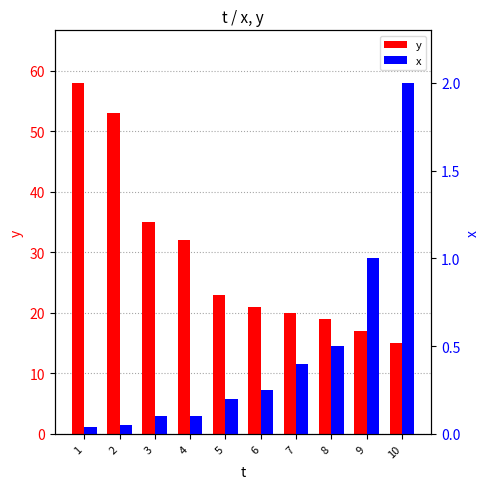

How many bars are there in total?

20